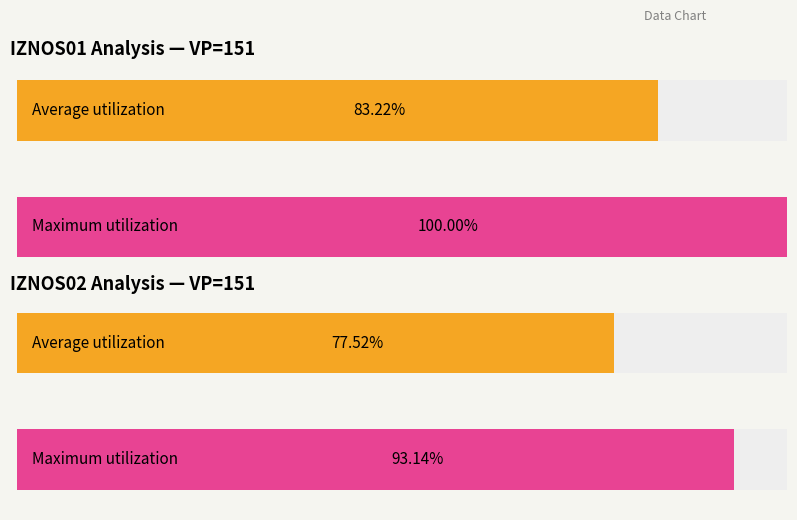

Are the bars horizontal?

Yes